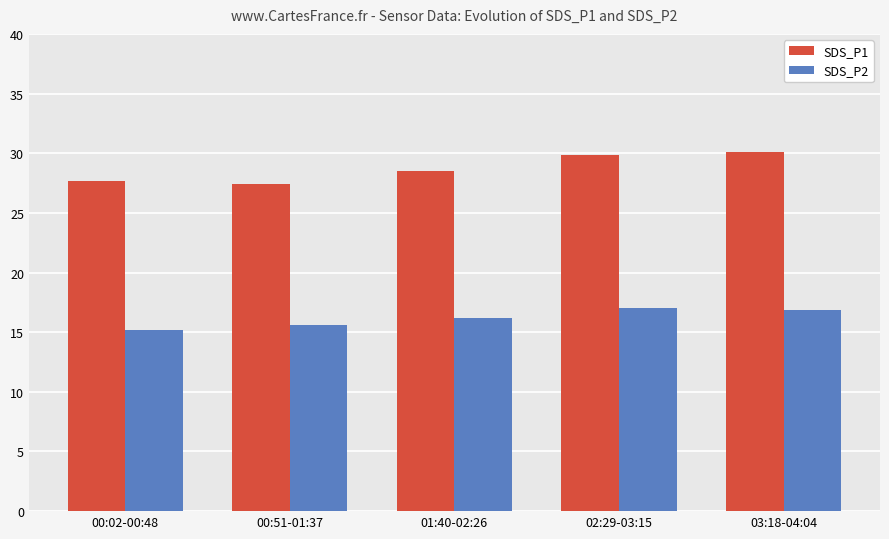

At which label does SDS_P2 first exceed 16?

01:40-02:26